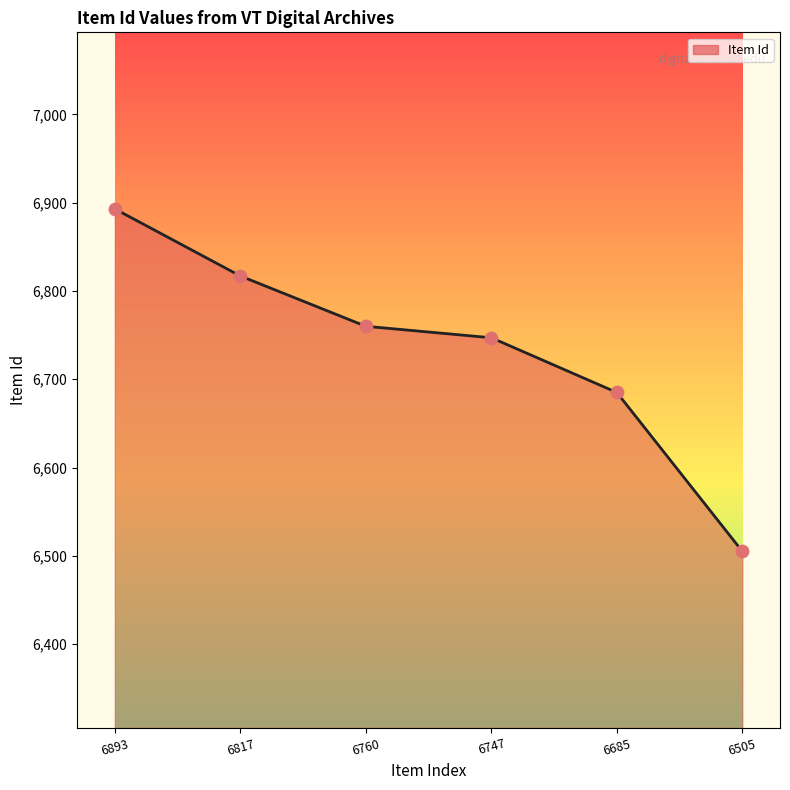

Approximately how many times larger is the value at 6760 compared to 6817?

1.0